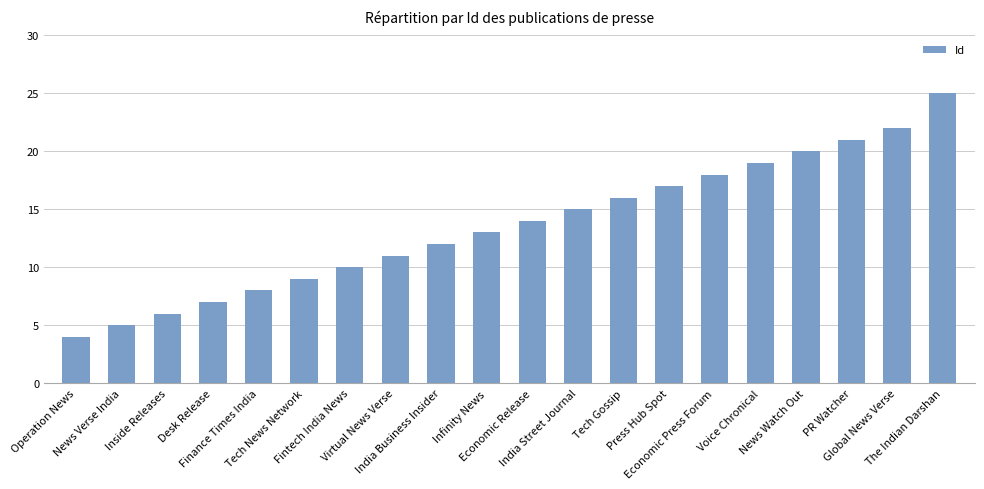

What is the average value?

14